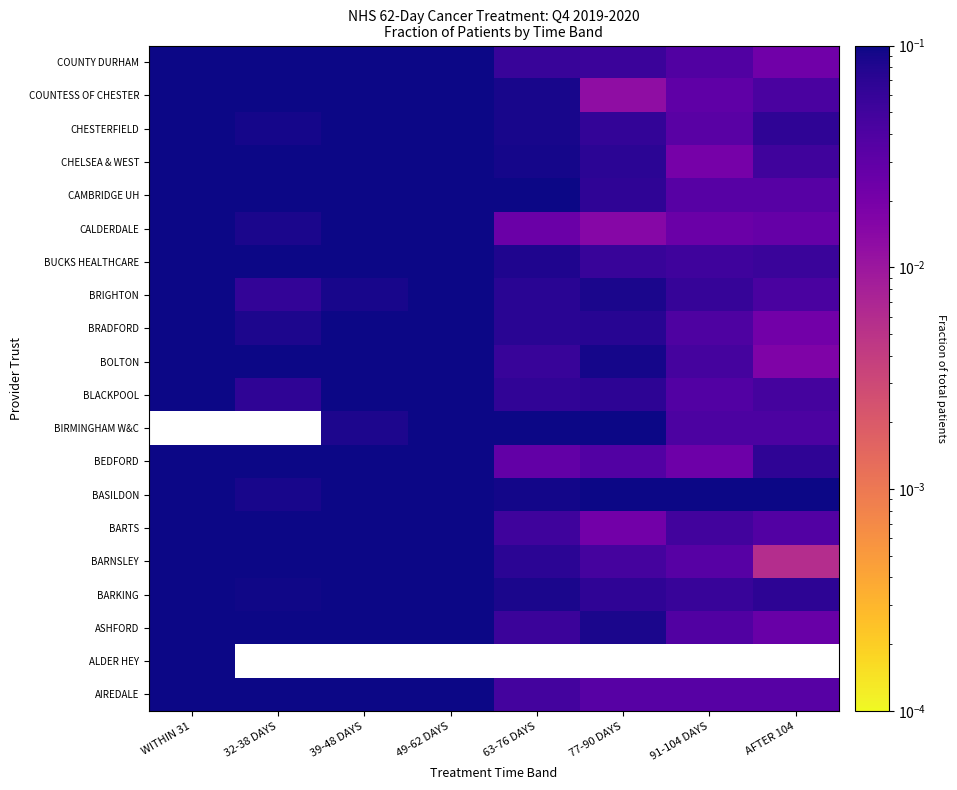

Which category has the highest value across all series?

WITHIN 31